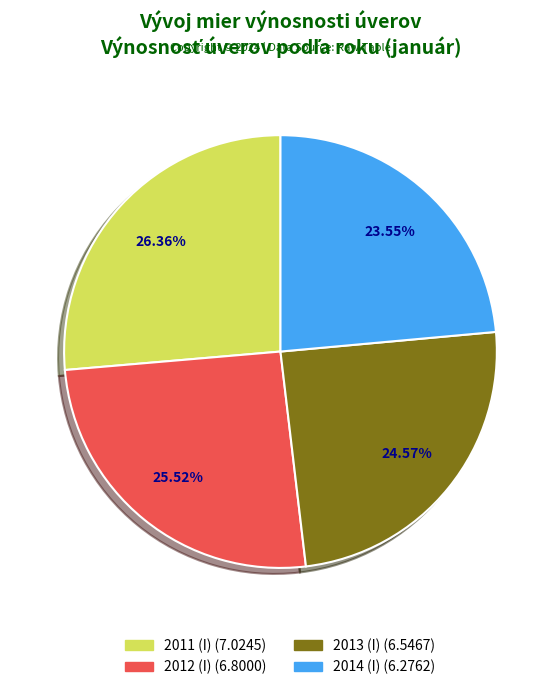

What is the ratio of the value at 2013 to the value at 2012?

1.0